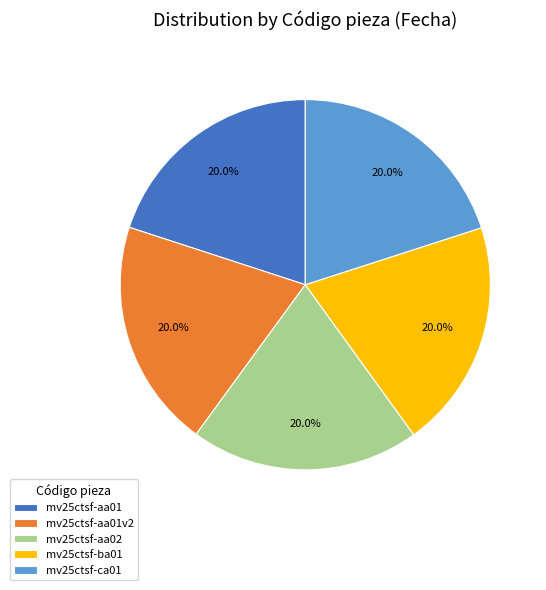

How many segments does this pie chart have?

5